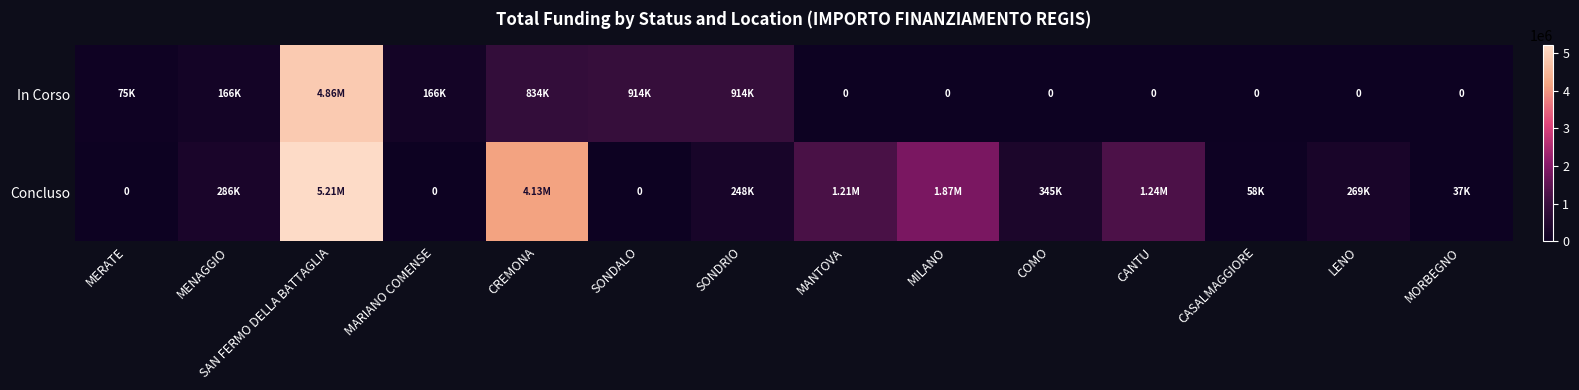

What is the difference between the maximum and minimum values in the In Corso series?

4861257.7